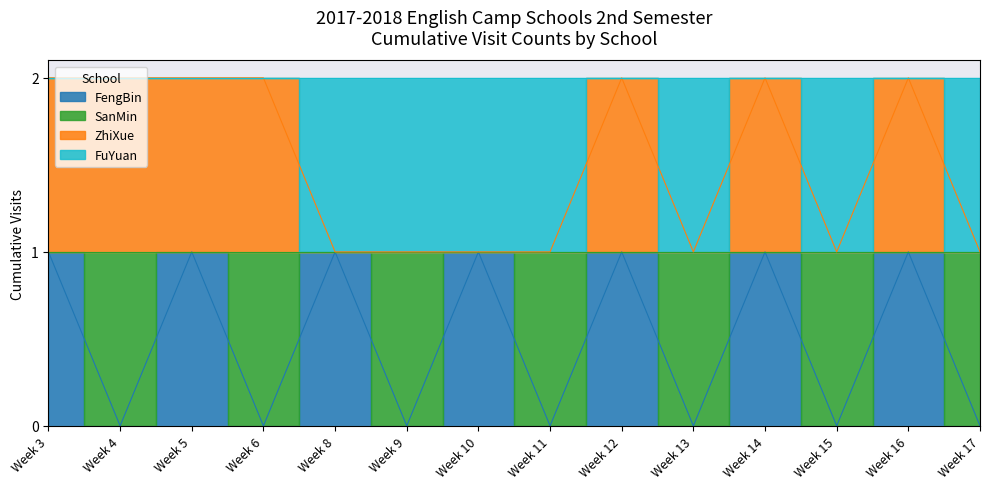

At which label is FengBin closest to 0?

Week 4